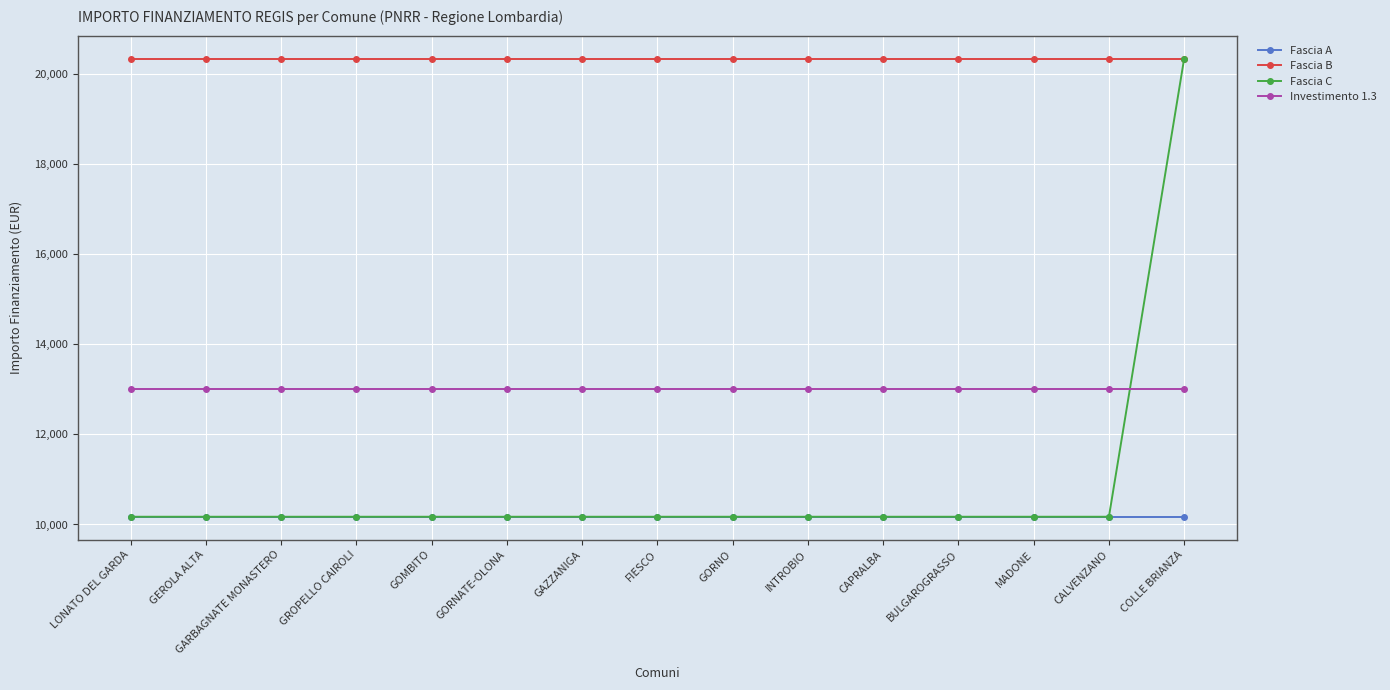

What is the sum of all Fascia C values?

162752